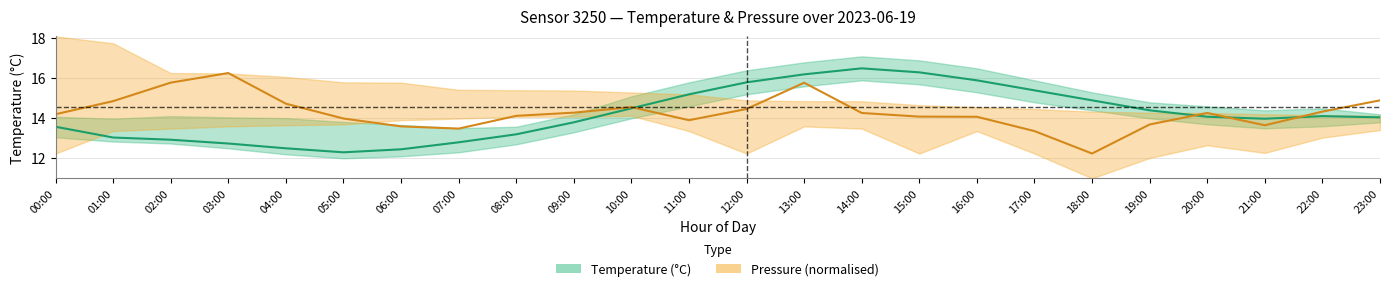

What is the difference between the highest and lowest values at 19:00?

0.7